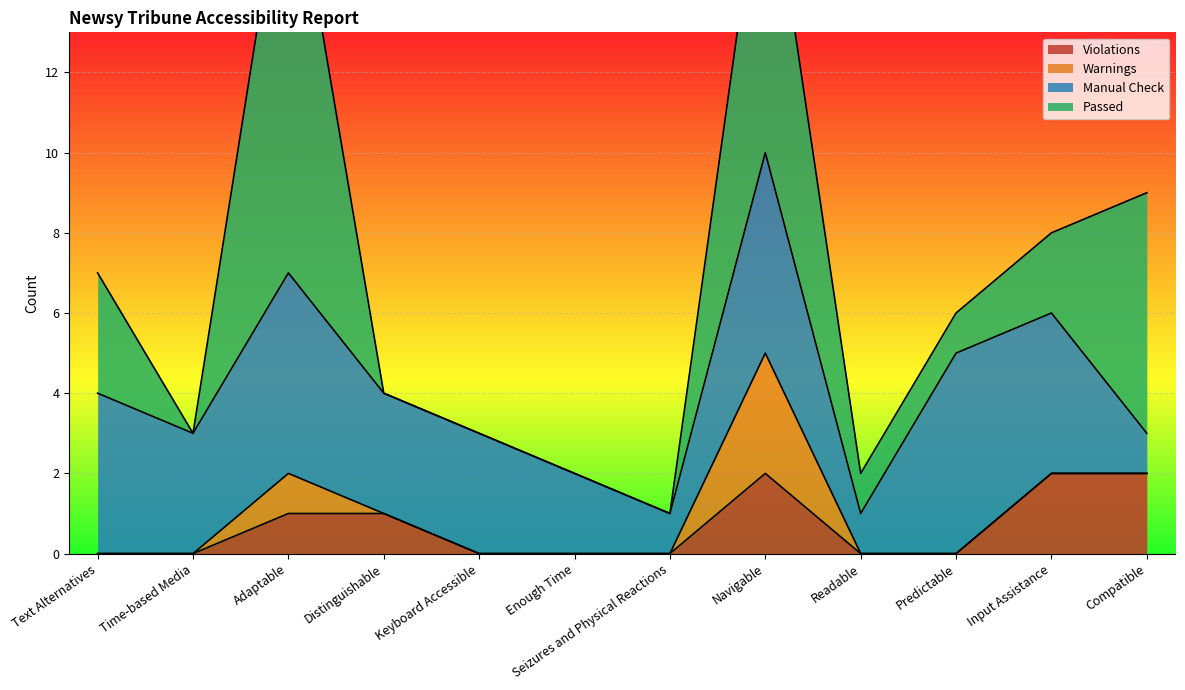

How many categories are shown in the chart?

12